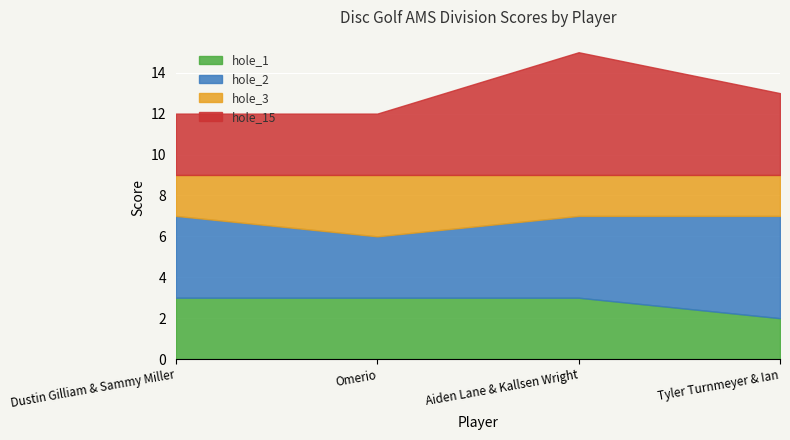

In hole_15, how many points are higher than both neighbors (excluding endpoints)?

1